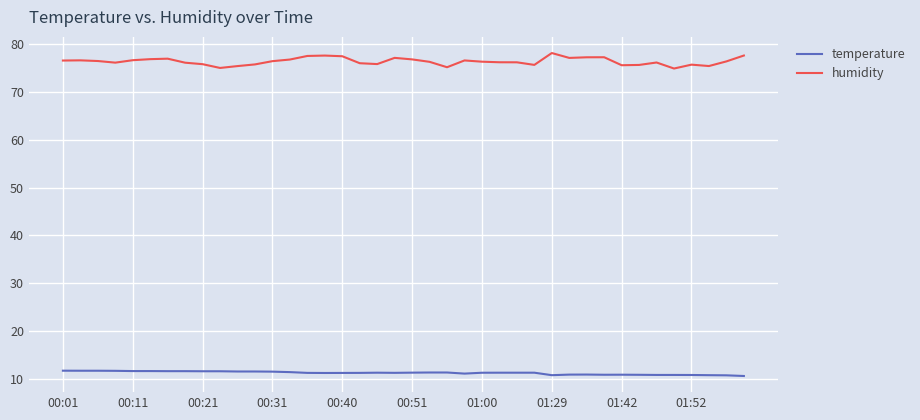

What is the maximum value for temperature?

11.7